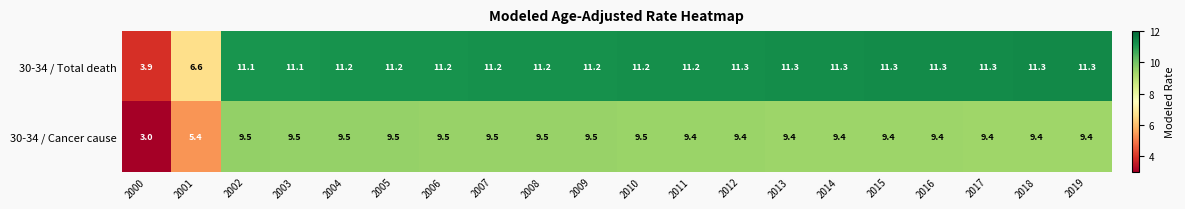

Which series has the largest total across all categories?

30-34 / Total death